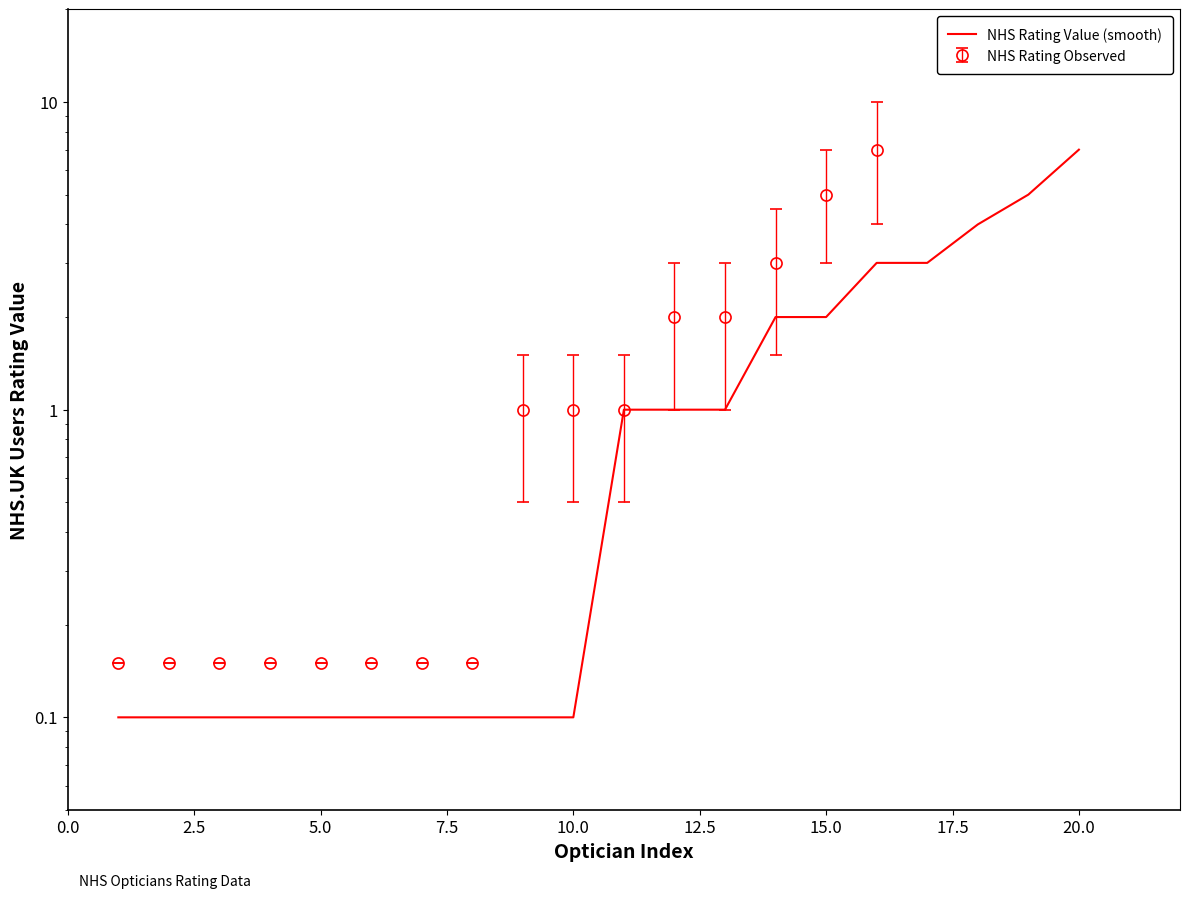

Does the chart display data point markers on the line(s)?

No